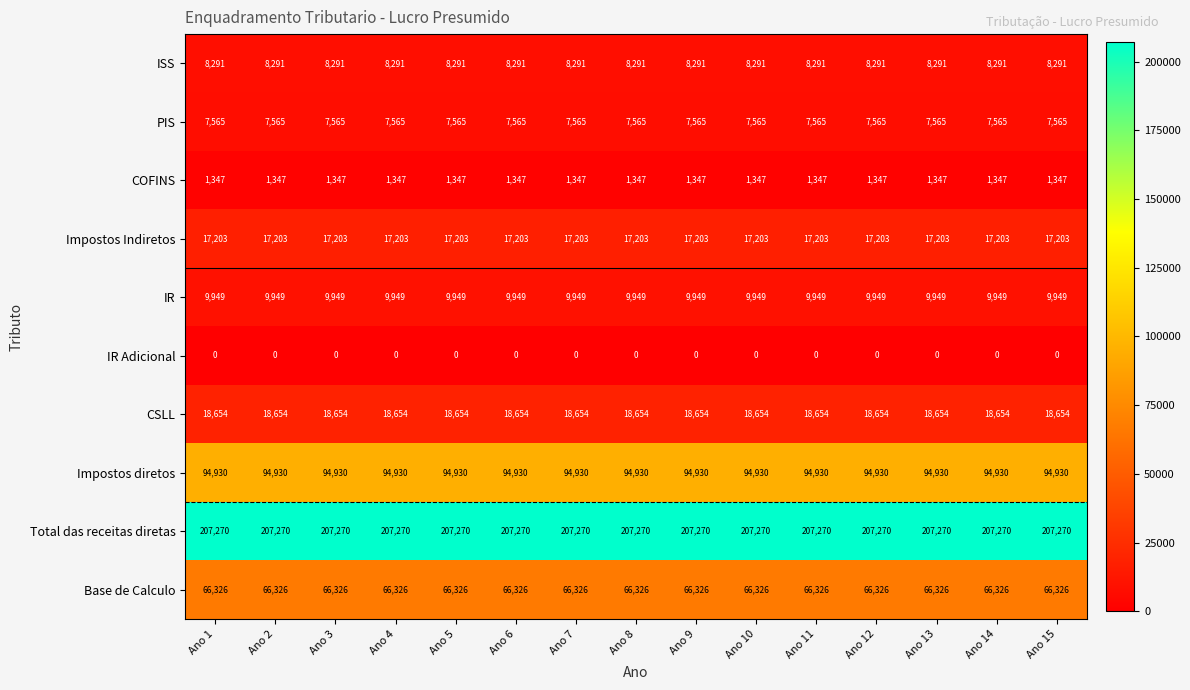

What is the average value of the Impostos diretos series?

94930